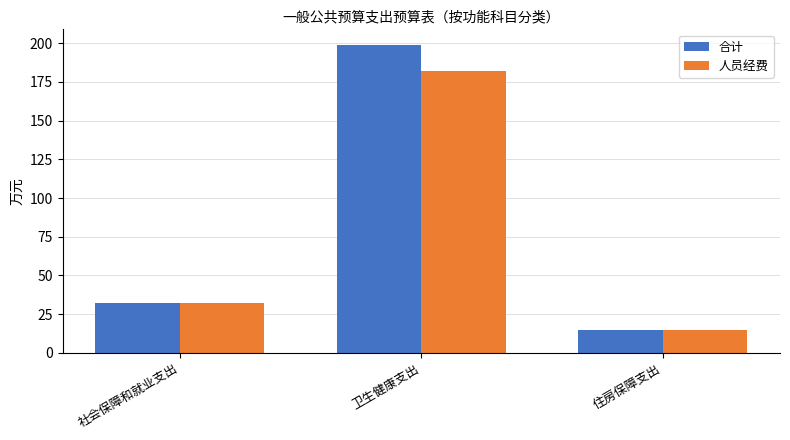

What is the label of the 3rd bar from the right?

社会保障和就业支出